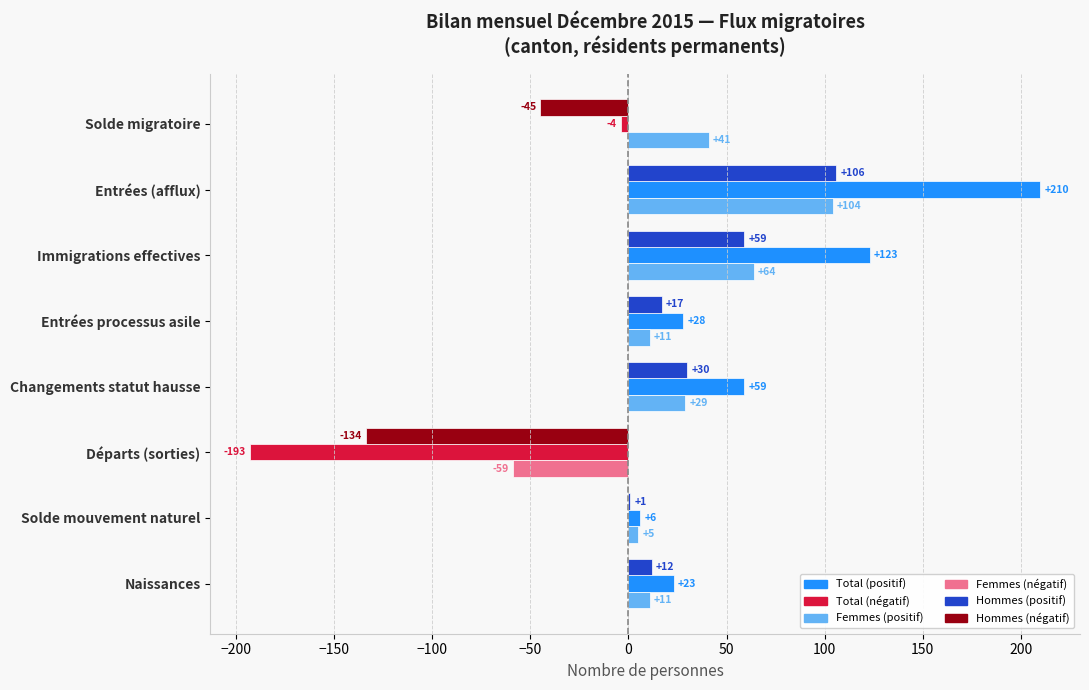

How many categories are shown in the chart?

8